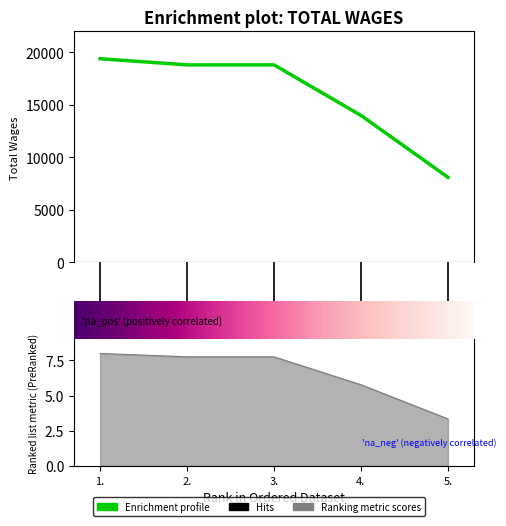

What is the sum of the values at 3 and 4?

22094